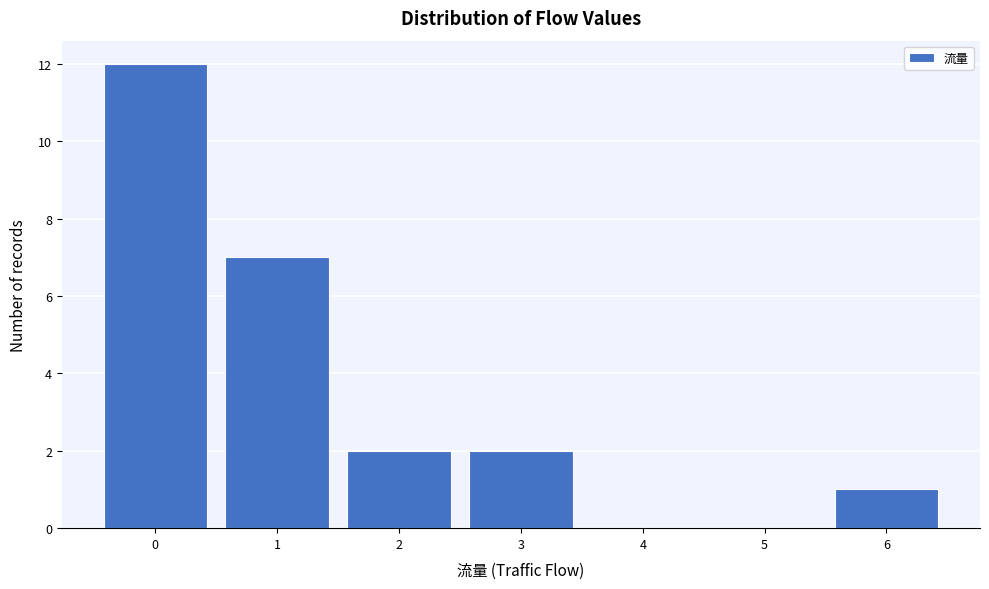

How tall is the bar that spans 1.5 to 2.5 on the x-axis? The values are not printed on the chart, so give them approximately, as read against the axis.

2